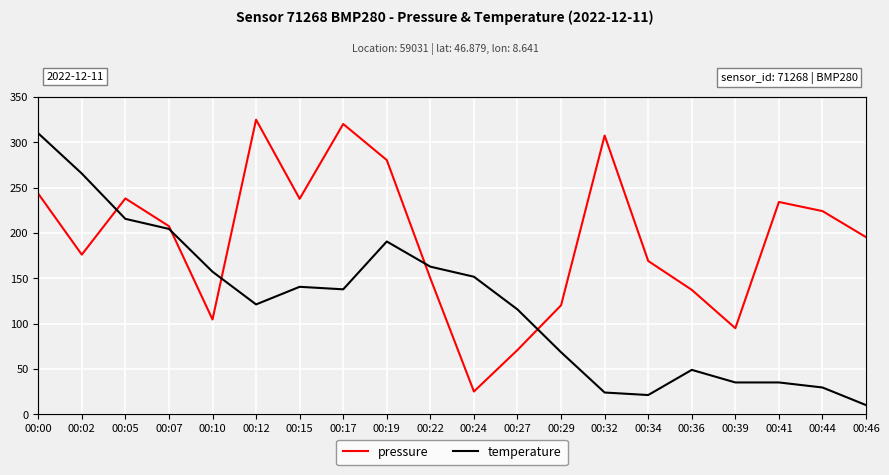

Between which two adjacent categories do temperature and pressure first intersect?

00:02 and 00:05